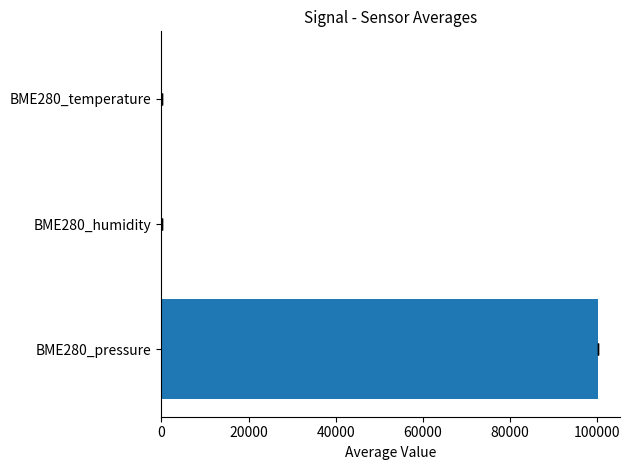

How many data points are less than 59?

1